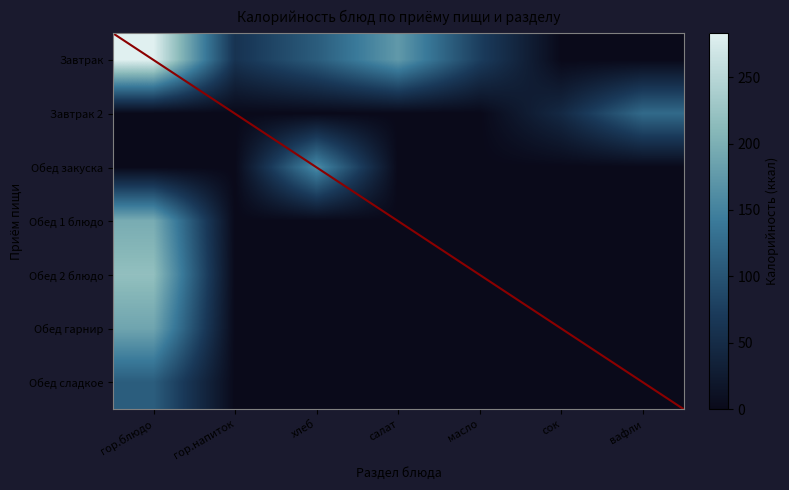

At which category is the sum across all series the highest?

гор.блюдо